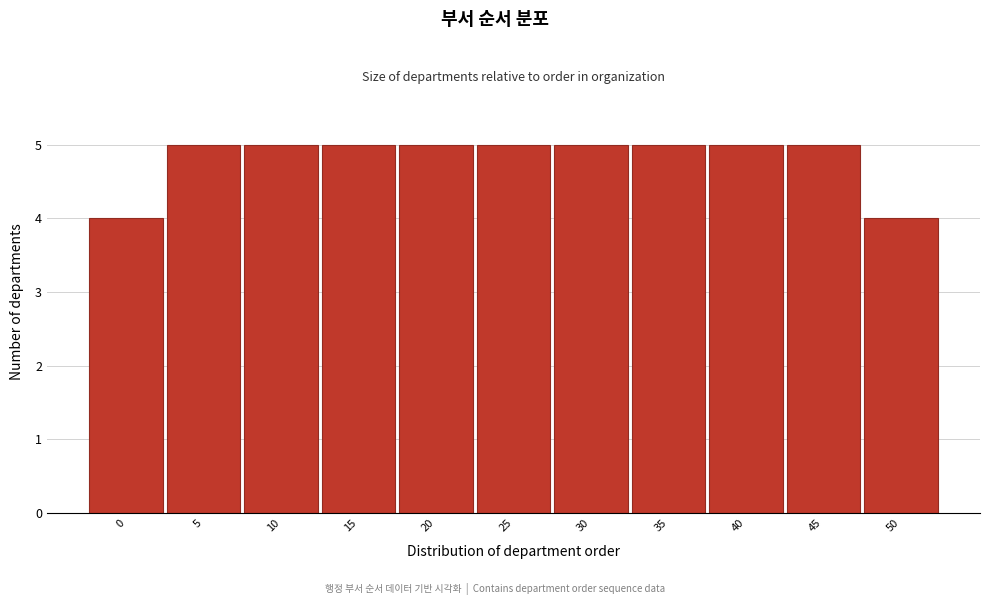

Reading left to right, what are all the values shown in this chart?

0=4	5=5	10=5	15=5	20=5	25=5	30=5	35=5	40=5	45=5	50=4